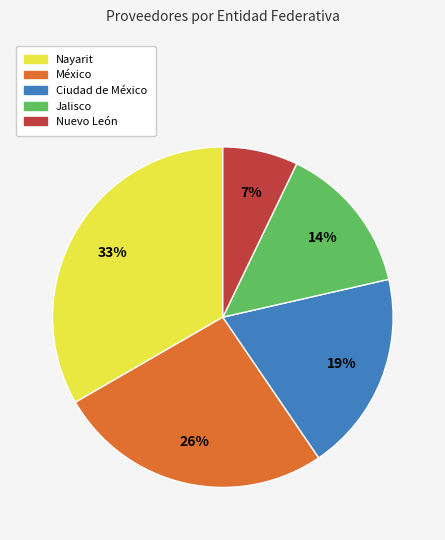

Combined, do Jalisco and Nuevo León account for over 50%?

No